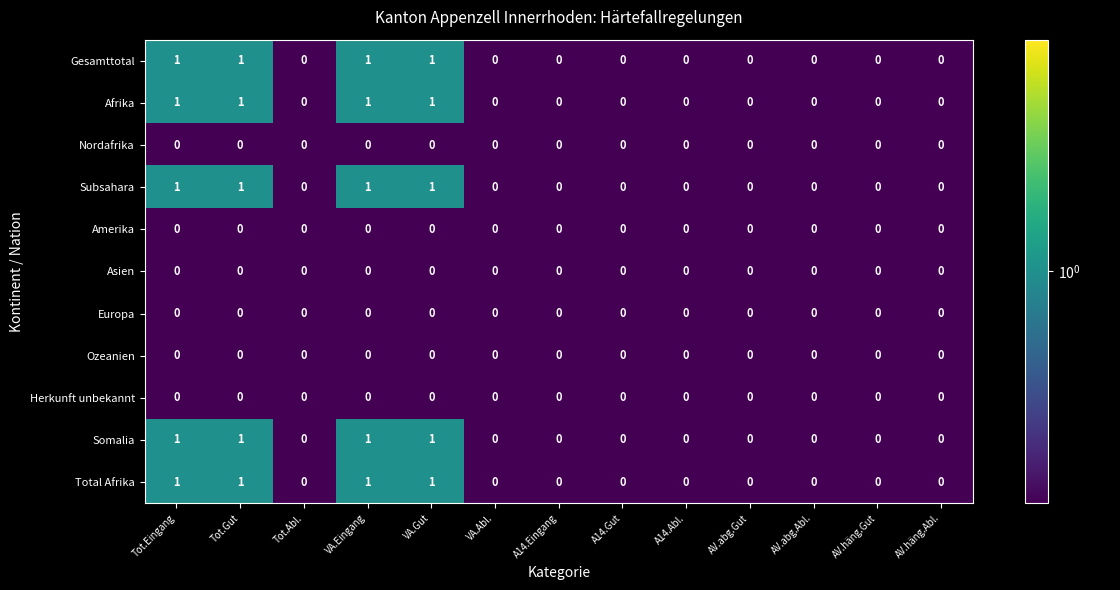

The value of Herkunft unbekannt at Tot.Abl. is 0. True or false?

True